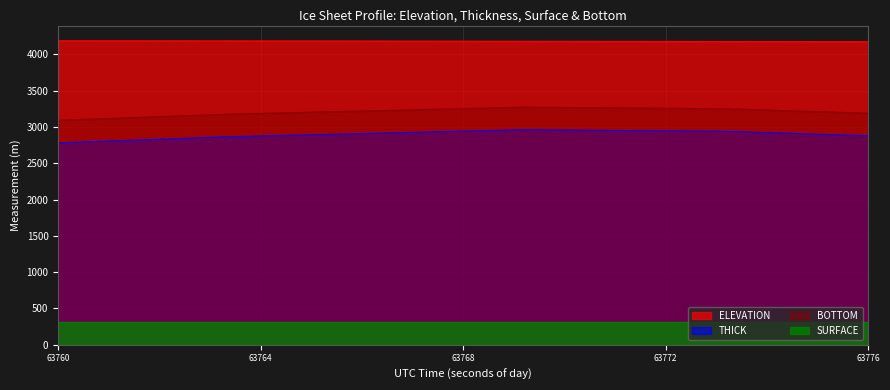

True or false: BOTTOM and THICK cross at least once.

False